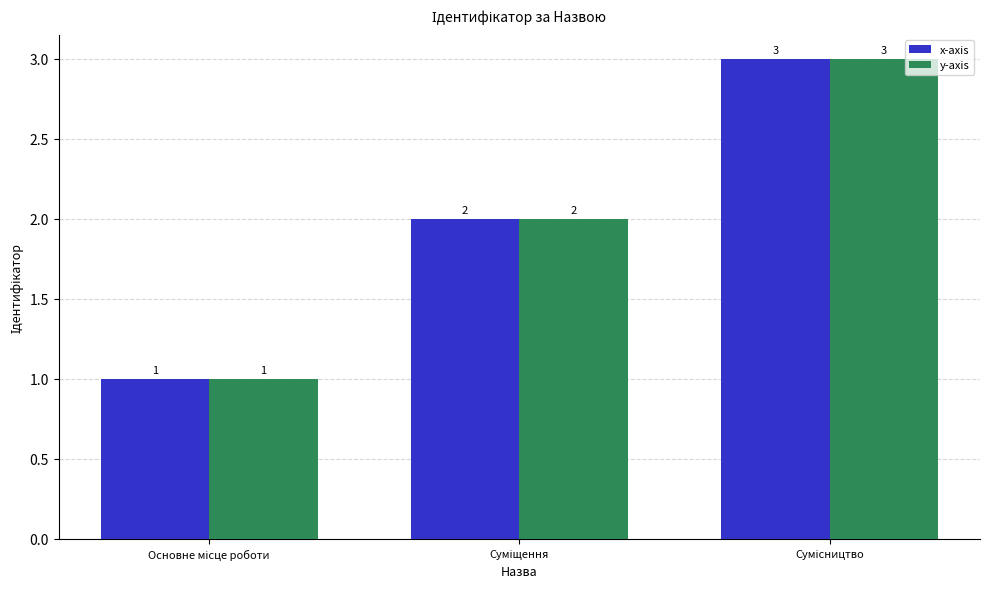

How many y-axis values are between 1 and 3?

3